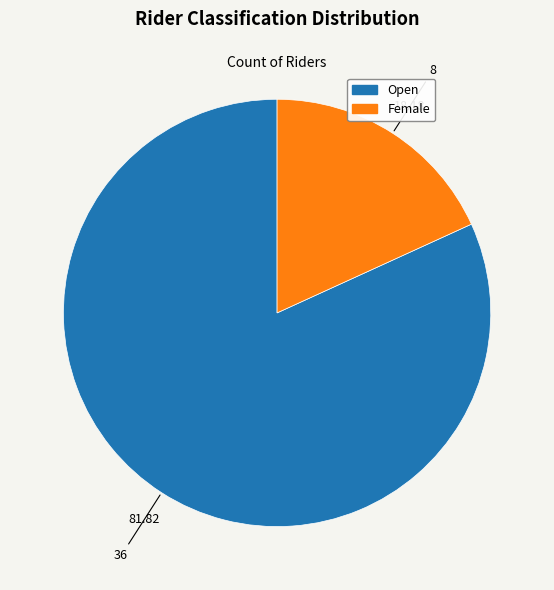

True or false: Open accounts for 82% of the total.

True